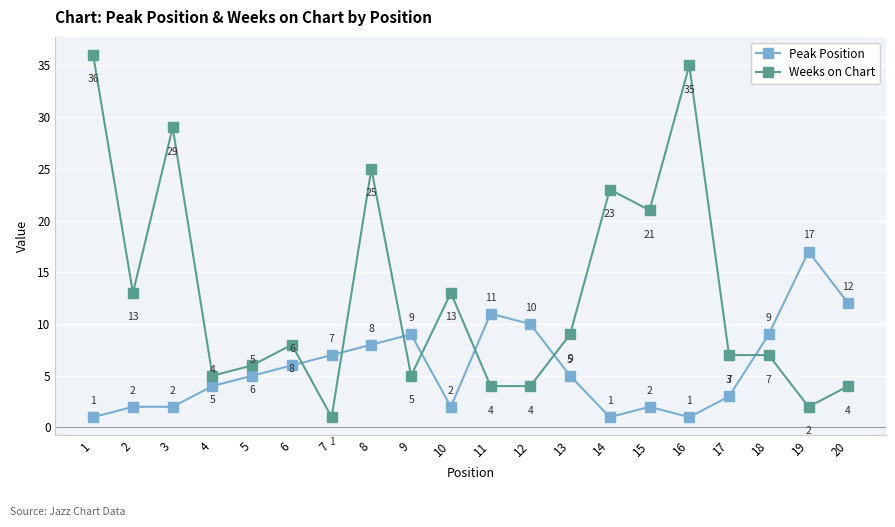

At which label does Weeks on Chart reach its minimum?

7